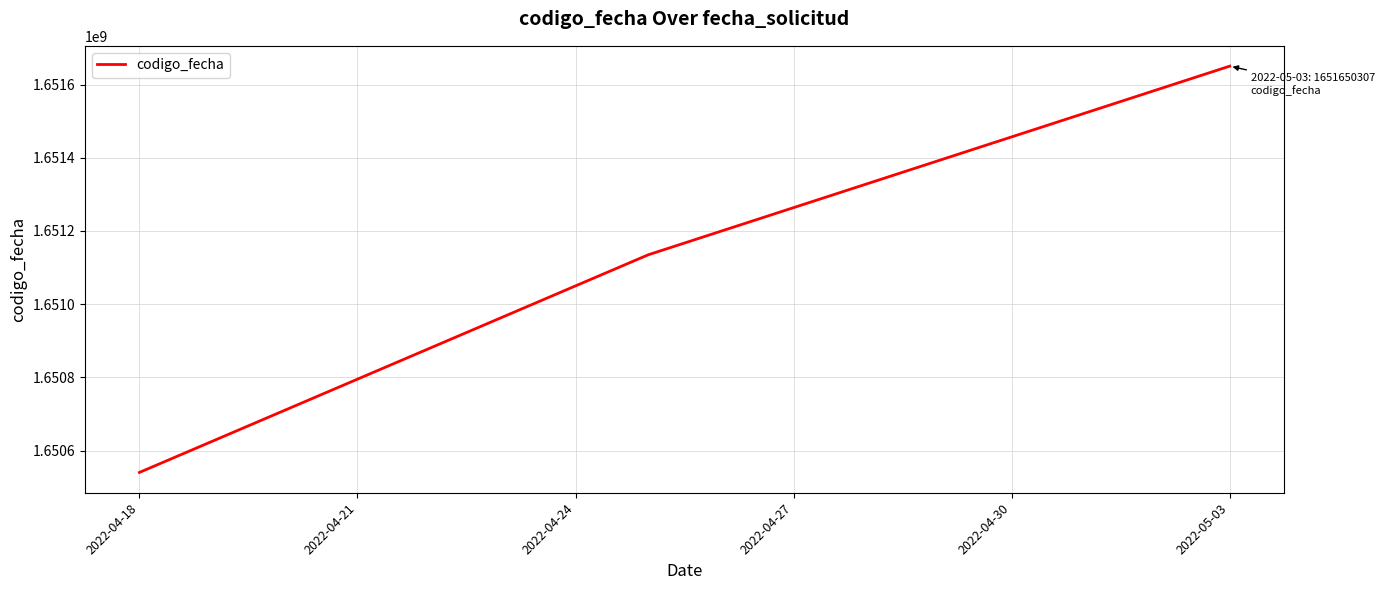

What is the average value?

1651108591